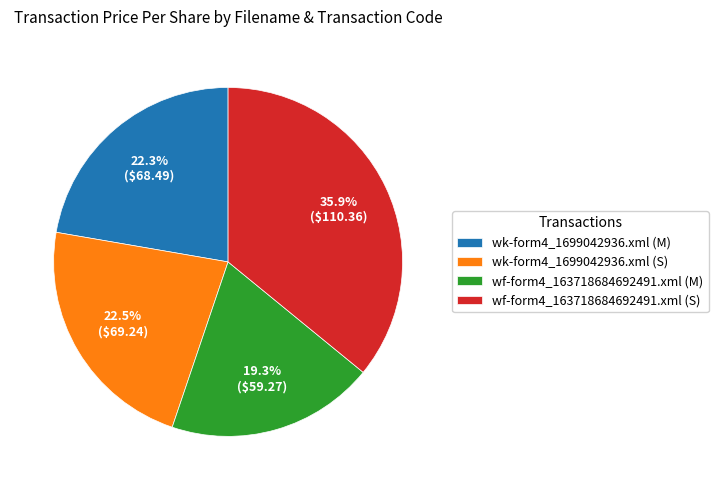

Which category has the biggest portion of the pie?

wf-form4_163718684692491.xml (S)